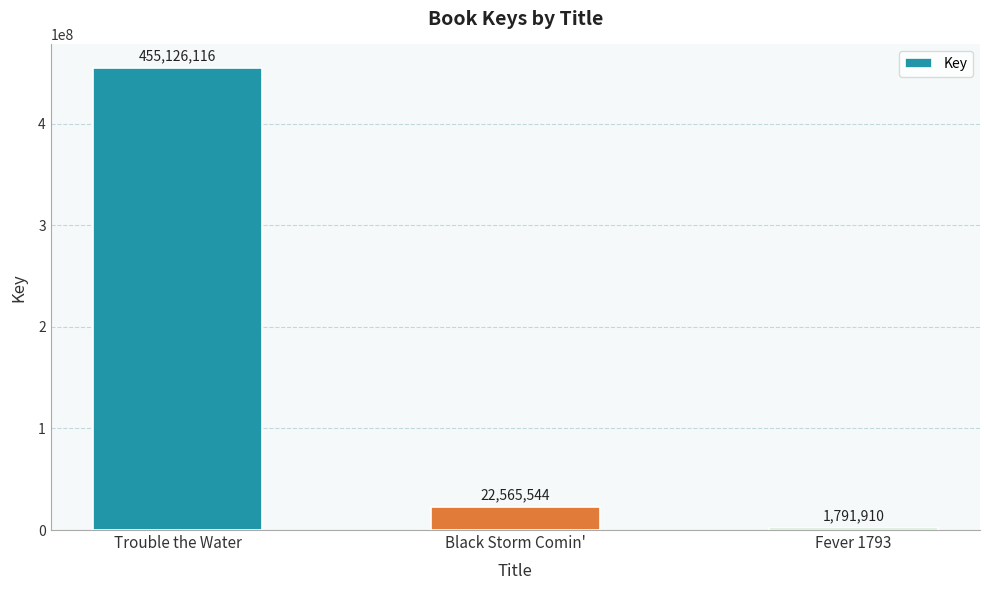

At which label does the data first exceed 22565544?

Trouble the Water